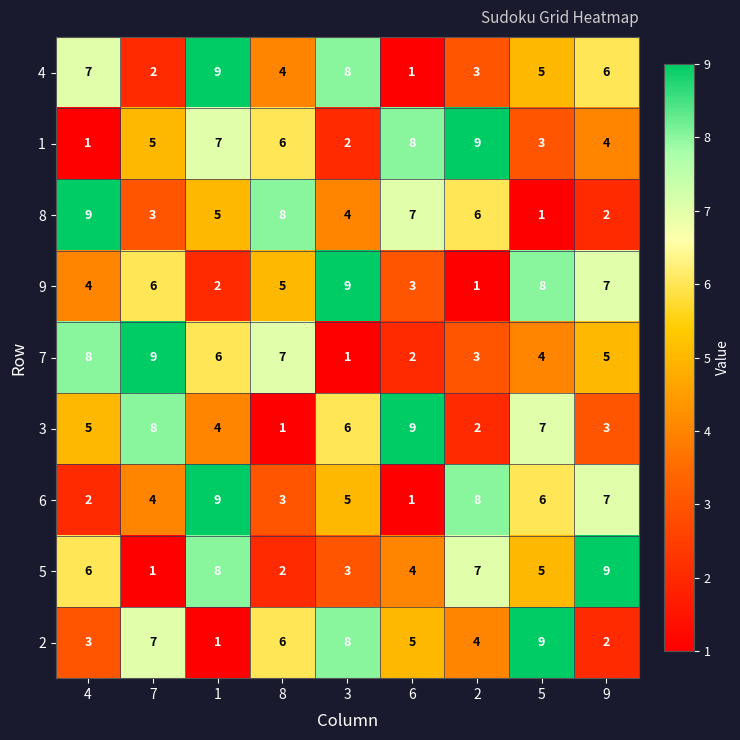

What is the spread (max minus min) of values at 2?

8